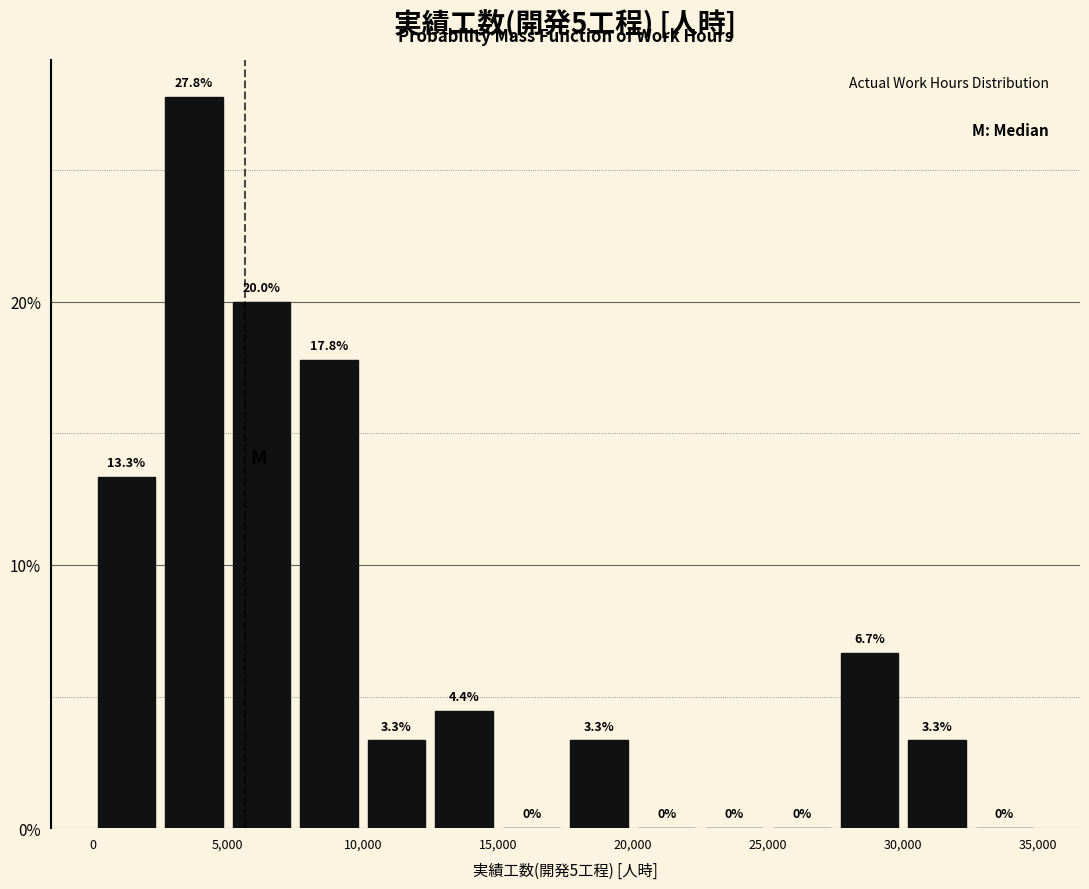

Reading left to right, list every bar in this chart as the range it spans on the x-axis followed by its height.

0 to 2500: 13.3
2500 to 5000: 27.8
5000 to 7500: 20.0
7500 to 10000: 17.8
10000 to 12500: 3.3
12500 to 15000: 4.4
15000 to 17500: 0.0
17500 to 20000: 3.3
20000 to 22500: 0.0
22500 to 25000: 0.0
25000 to 27500: 0.0
27500 to 30000: 6.7
30000 to 32500: 3.3
32500 to 35000: 0.0